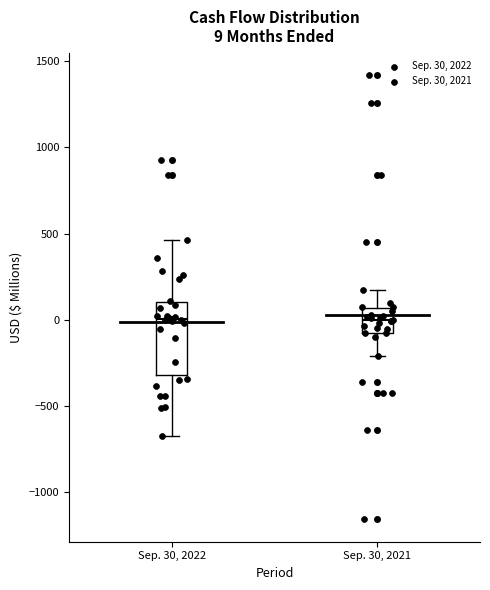

Which box is the tallest, from its lower edge to its upper edge?

Sep. 30, 2022